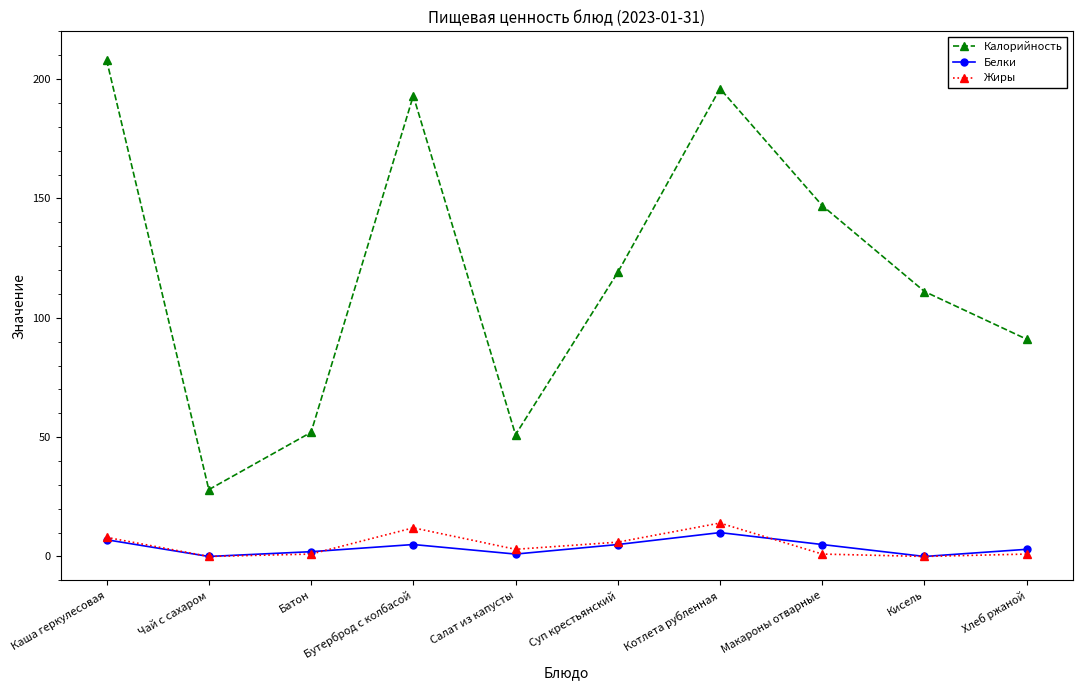

What is the value of the Калорийность point at the 9th from the left?

111